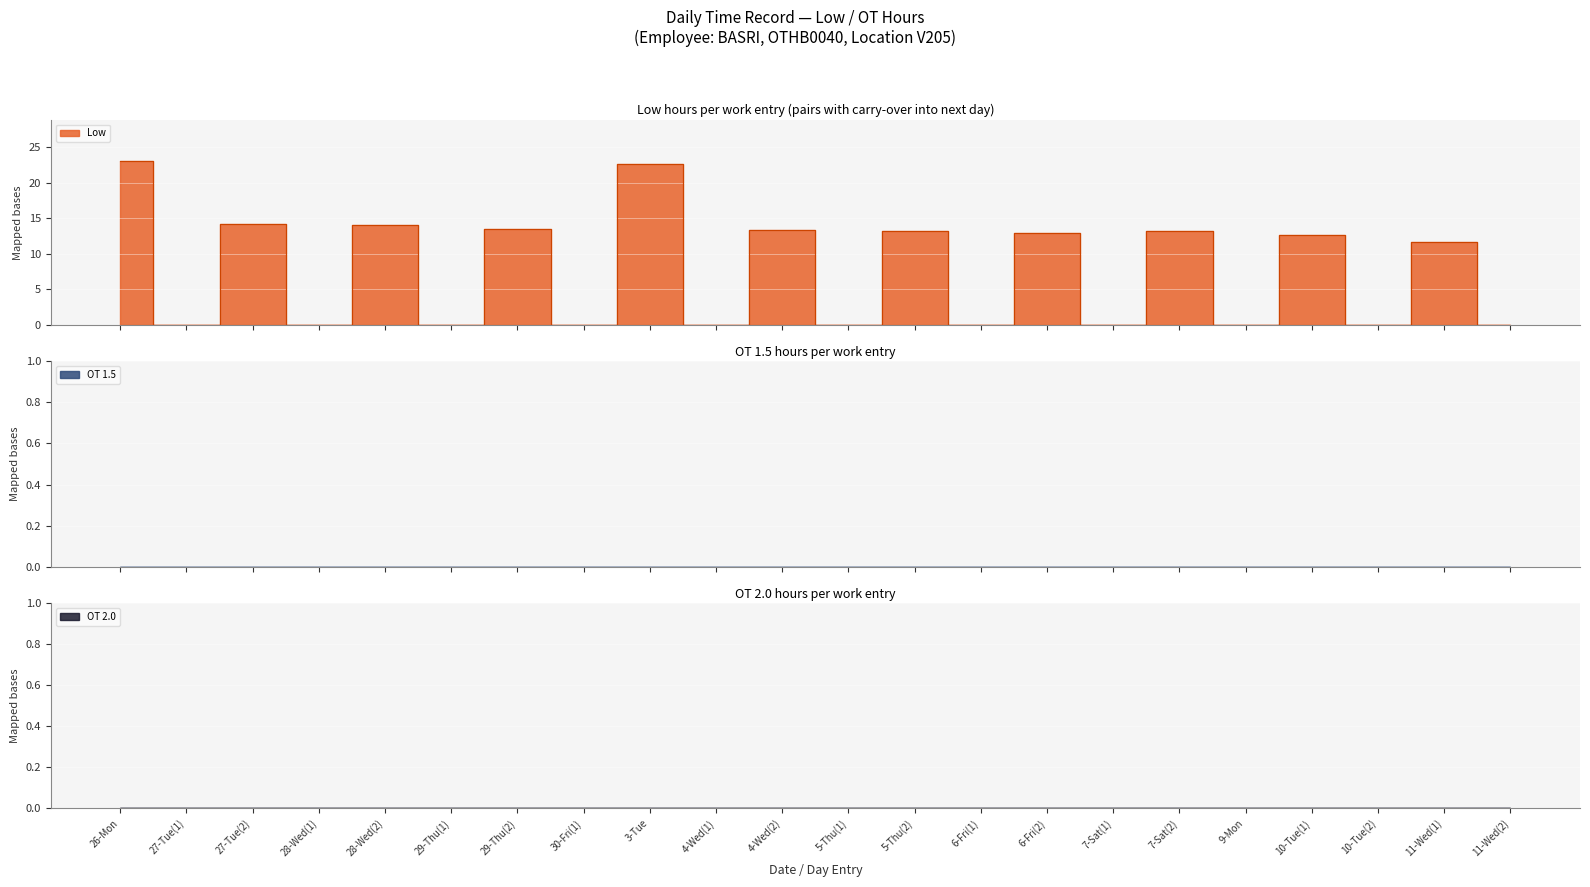

What position from the left is 26-Mon?

1